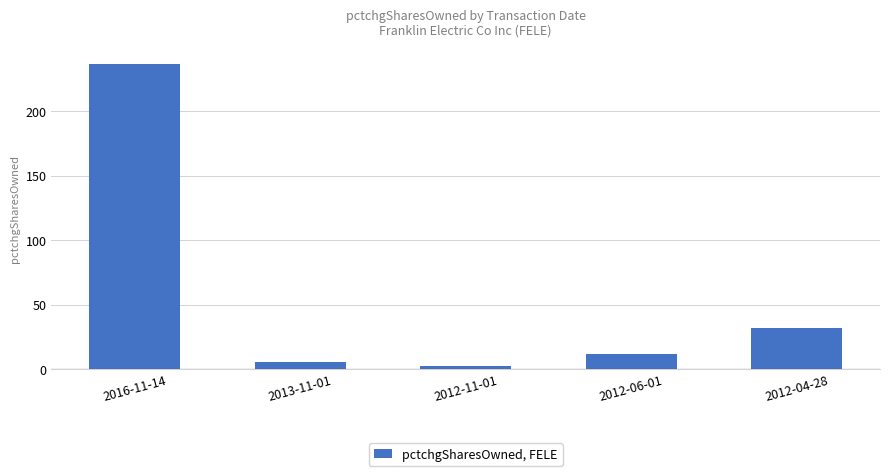

Rank the categories by value from lowest to highest.

2012-11-01, 2013-11-01, 2012-06-01, 2012-04-28, 2016-11-14